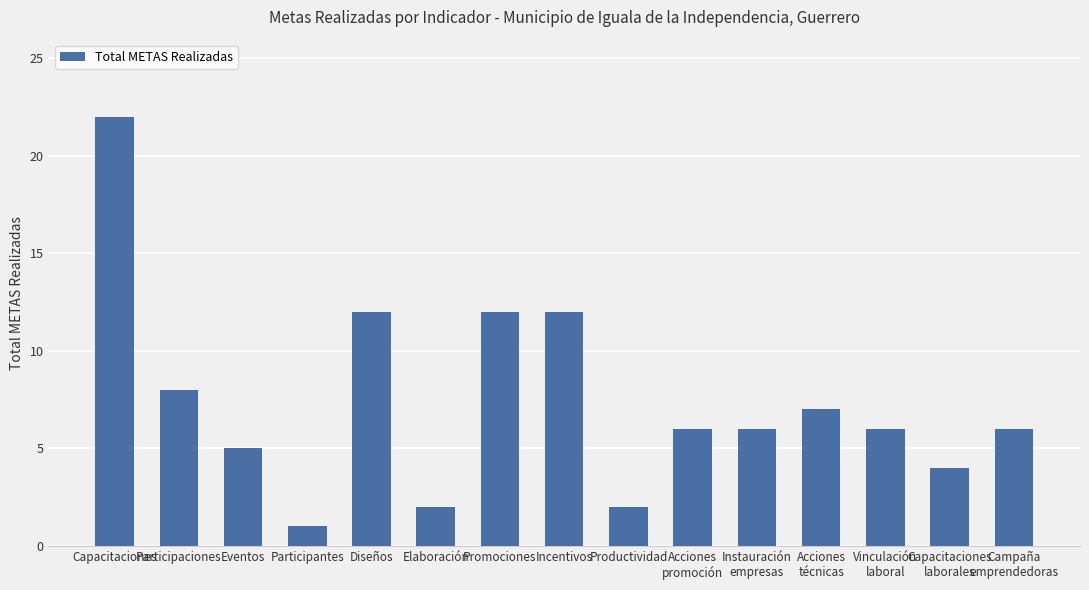

What is the greatest value displayed?

22